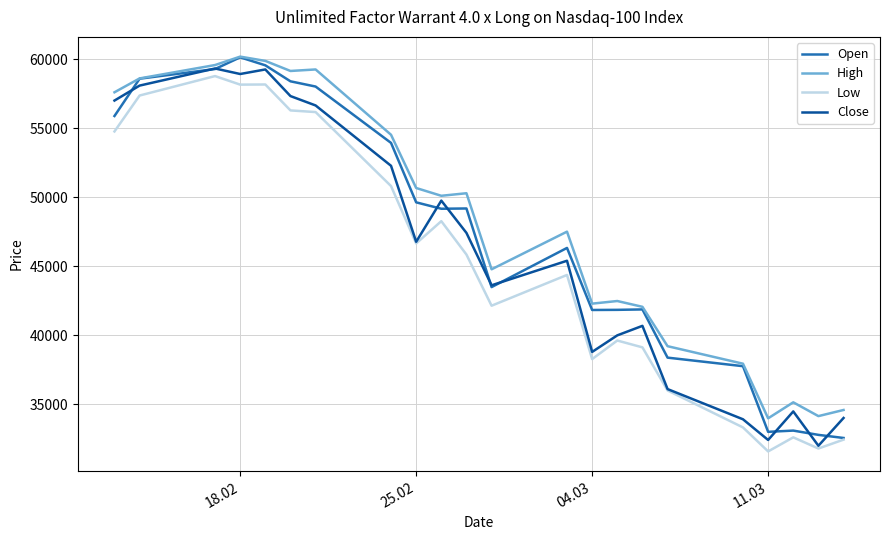

What is the maximum value shown in the chart?

60200